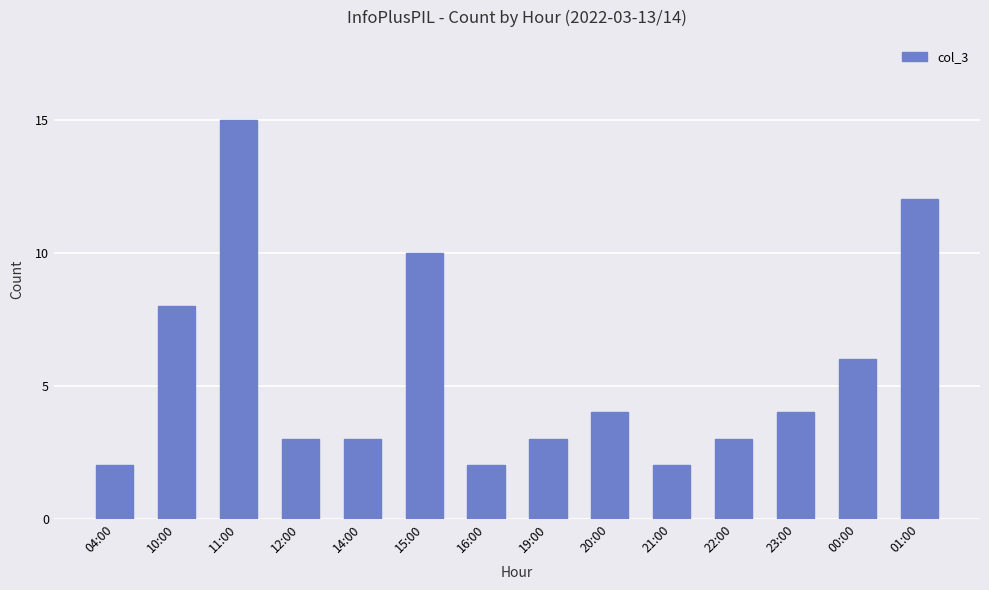

How many data points does each series have?

14